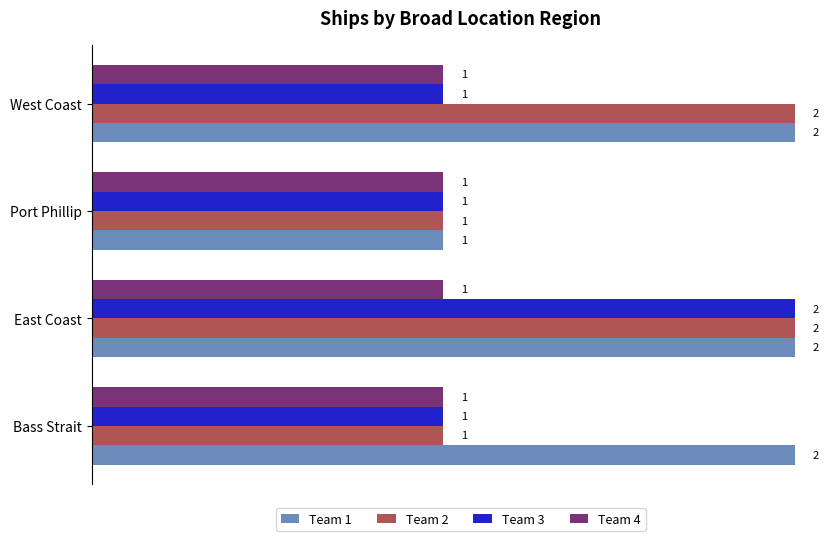

How many Team 1 values are between 2 and 3?

3